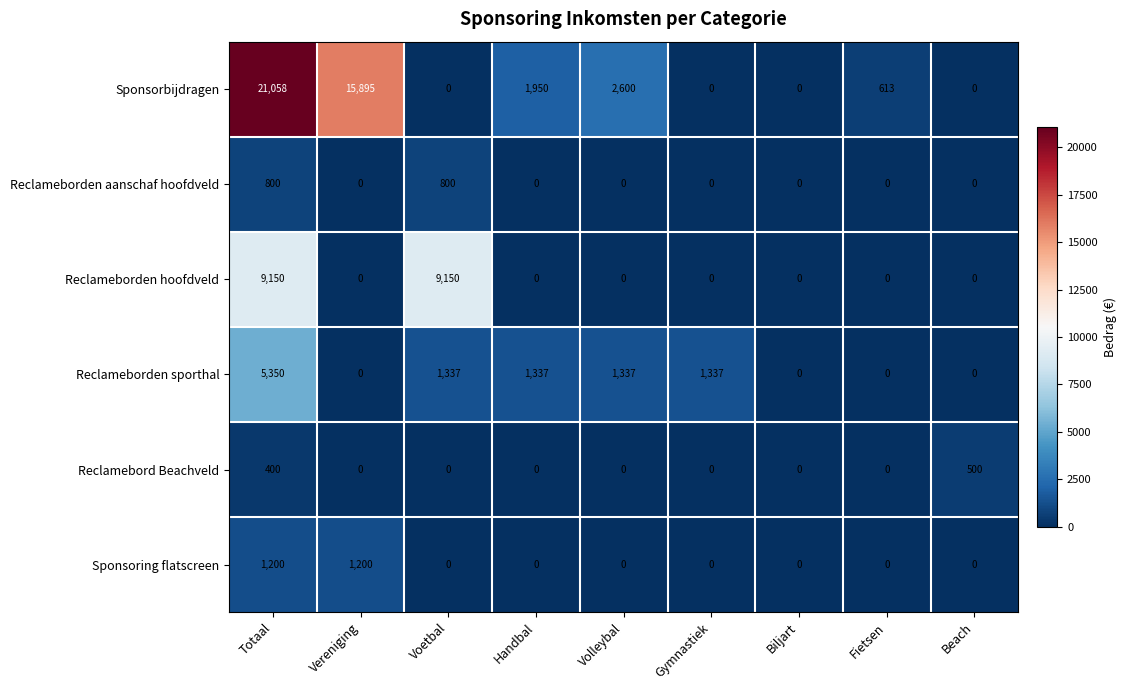

At which category is the sum across all series the highest?

Totaal